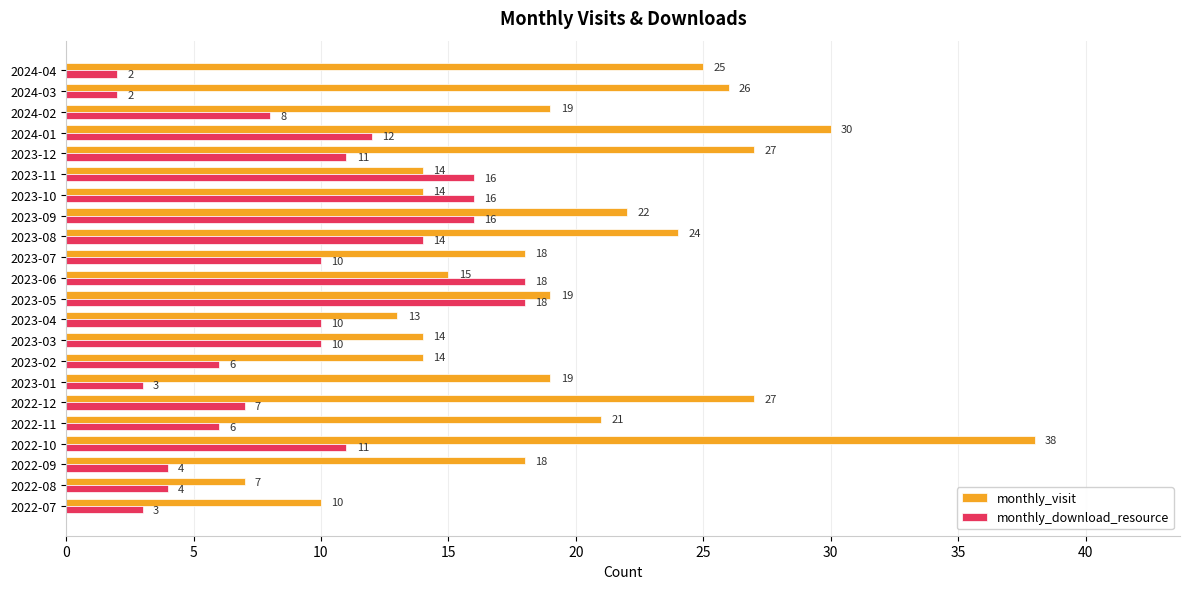

The value of monthly_visit at 2023-05 is 26. True or false?

False